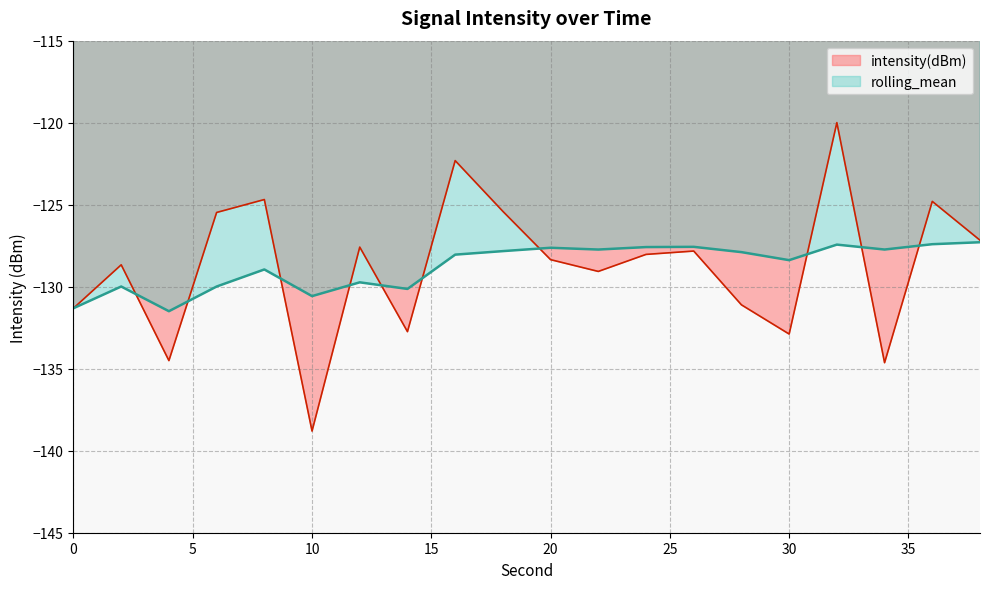

Between which two adjacent categories do intensity(dBm) and rolling_mean first intersect?

2 and 4